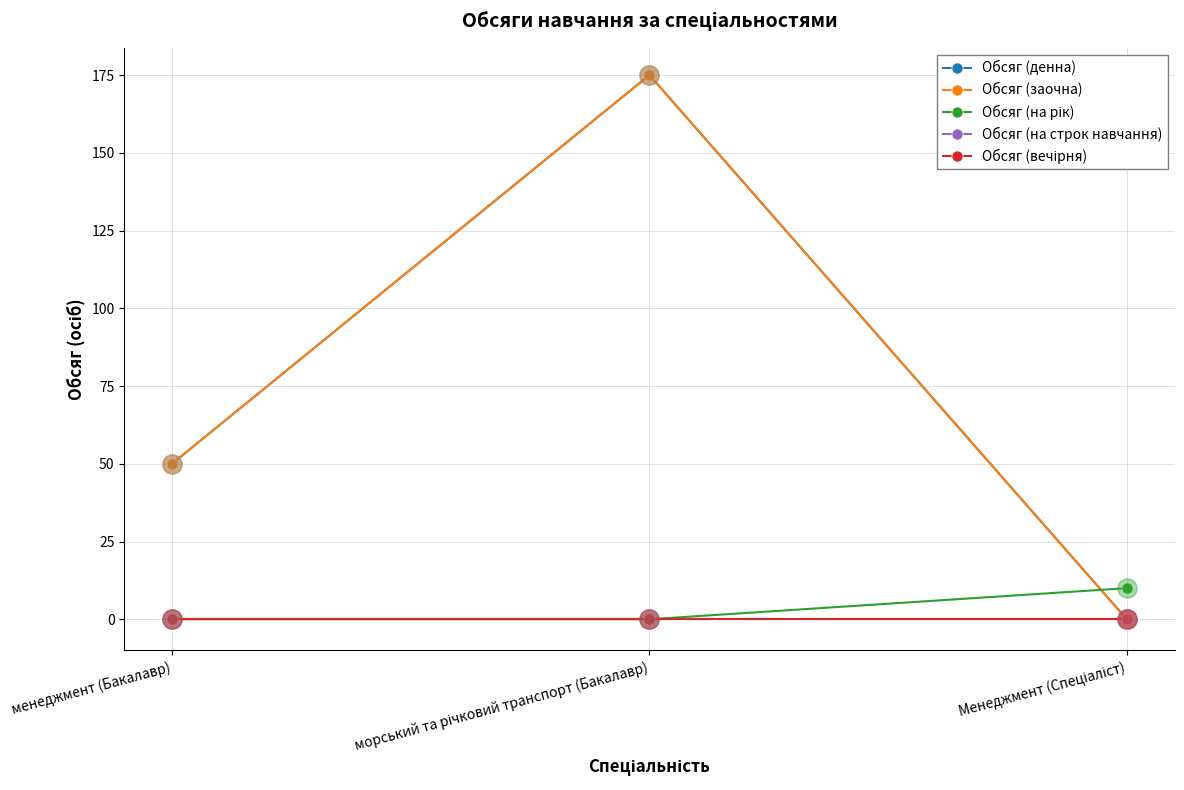

Which series has the largest total across all categories?

Обсяг (денна)